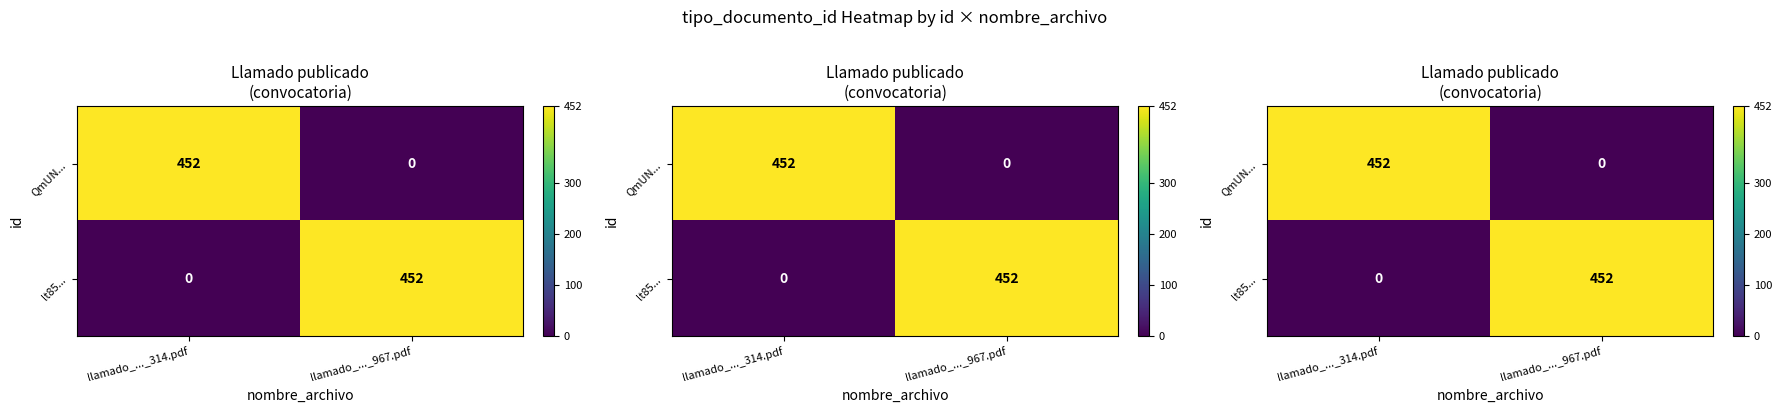

Between llamado_..._314.pdf and llamado_..._967.pdf, which is larger?

llamado_..._314.pdf